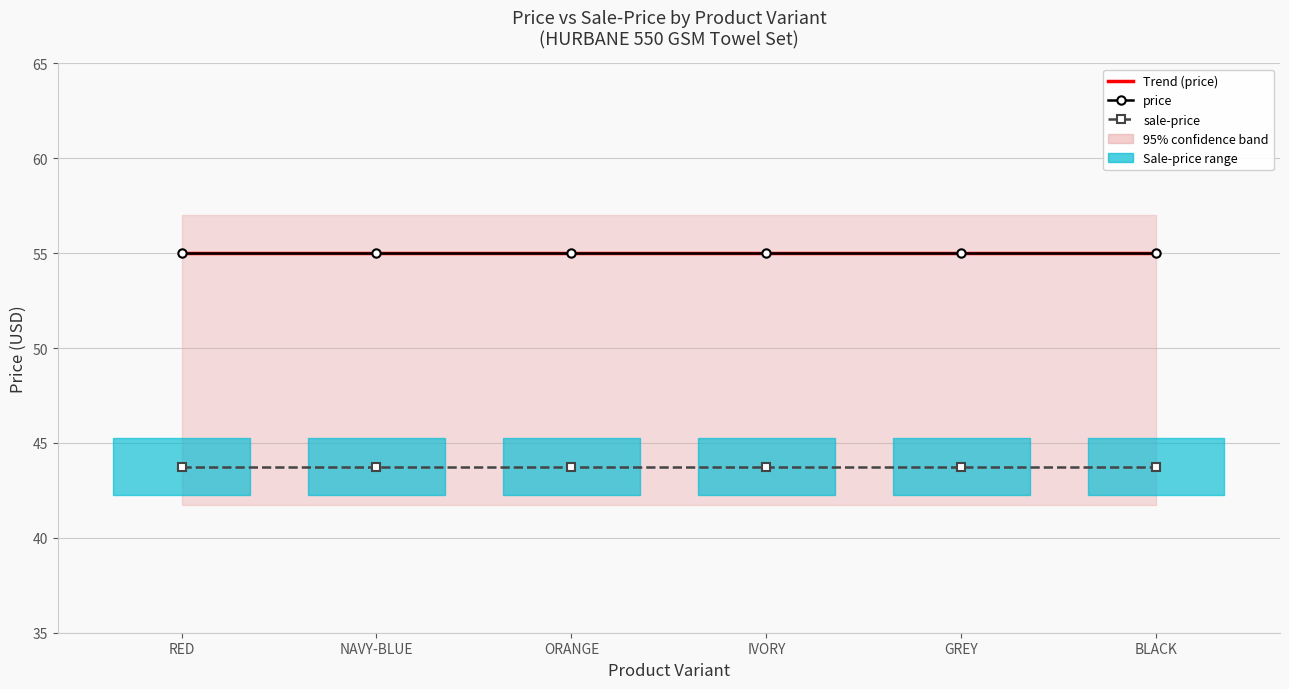

True or false: sale-price has a value of 28.1 at HB-TLT-6-550-20-GREY.

False